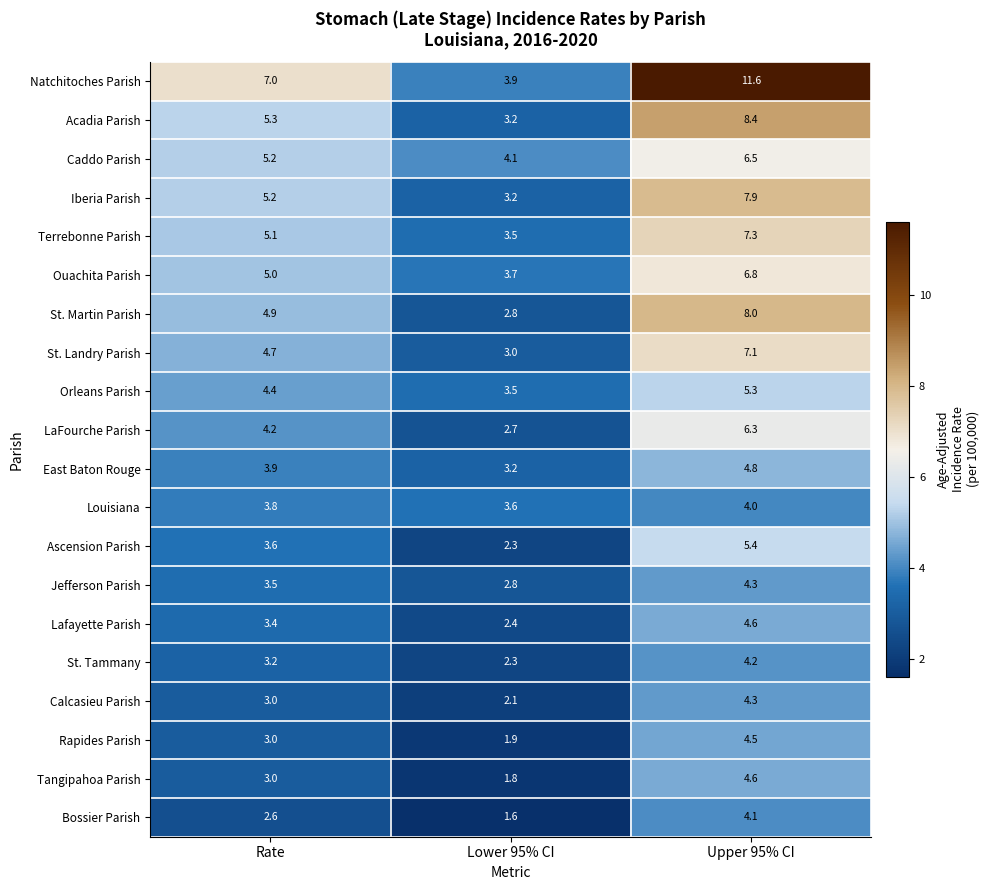

Which series changed the most between Lower 95% CI and Upper 95% CI?

Natchitoches Parish